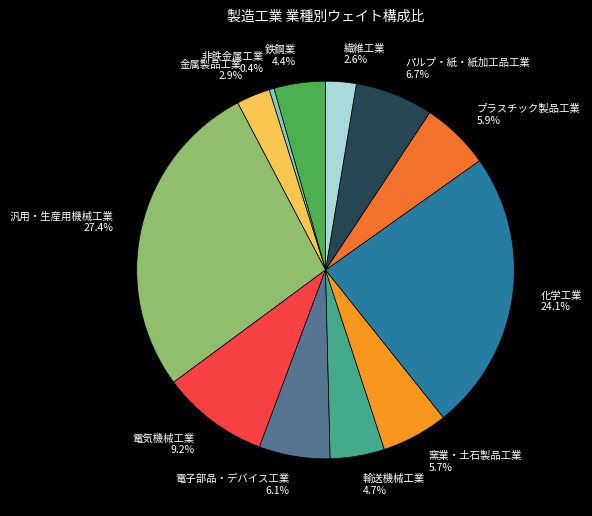

Is there any slice that represents more than half of the pie?

No